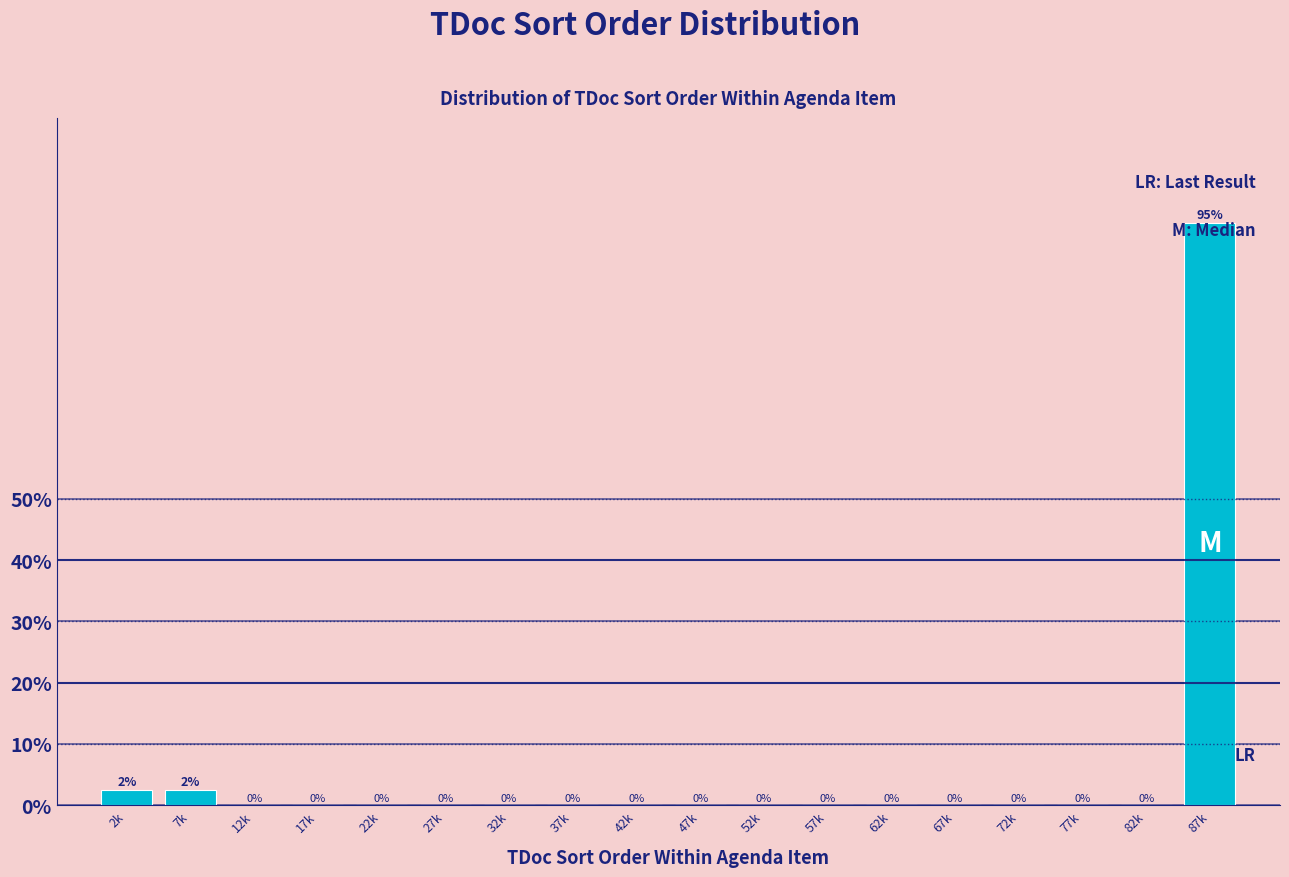

True or false: the data shows 50.8 at 82k.

False